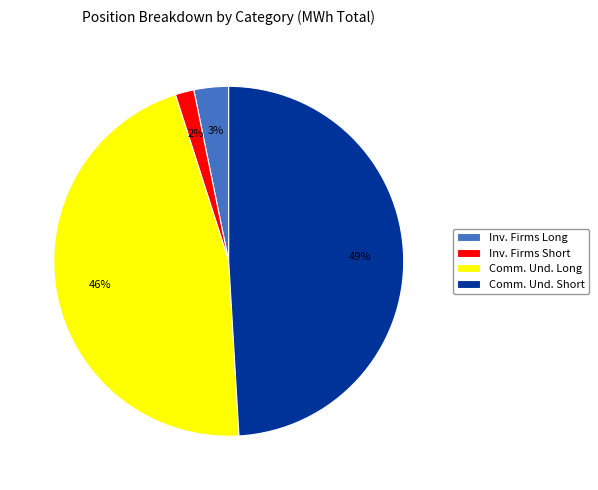

How many slices are in this pie chart?

4